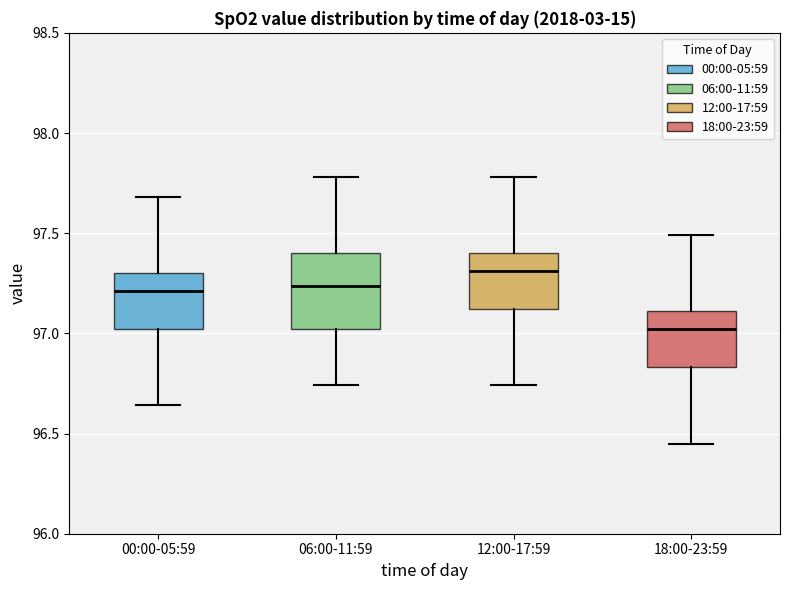

Reading left to right, read every box against the y-axis: the position of its median line, the range the box covers, and the ends of its whiskers. The values are not printed on the chart, so give them approximately, as read against the axis.

00:00-05:59: median 97.20, box 97.00 to 97.30, whiskers 96.65 to 97.70
06:00-11:59: median 97.25, box 97.00 to 97.40, whiskers 96.75 to 97.80
12:00-17:59: median 97.30, box 97.10 to 97.40, whiskers 96.75 to 97.80
18:00-23:59: median 97.00, box 96.85 to 97.10, whiskers 96.45 to 97.50